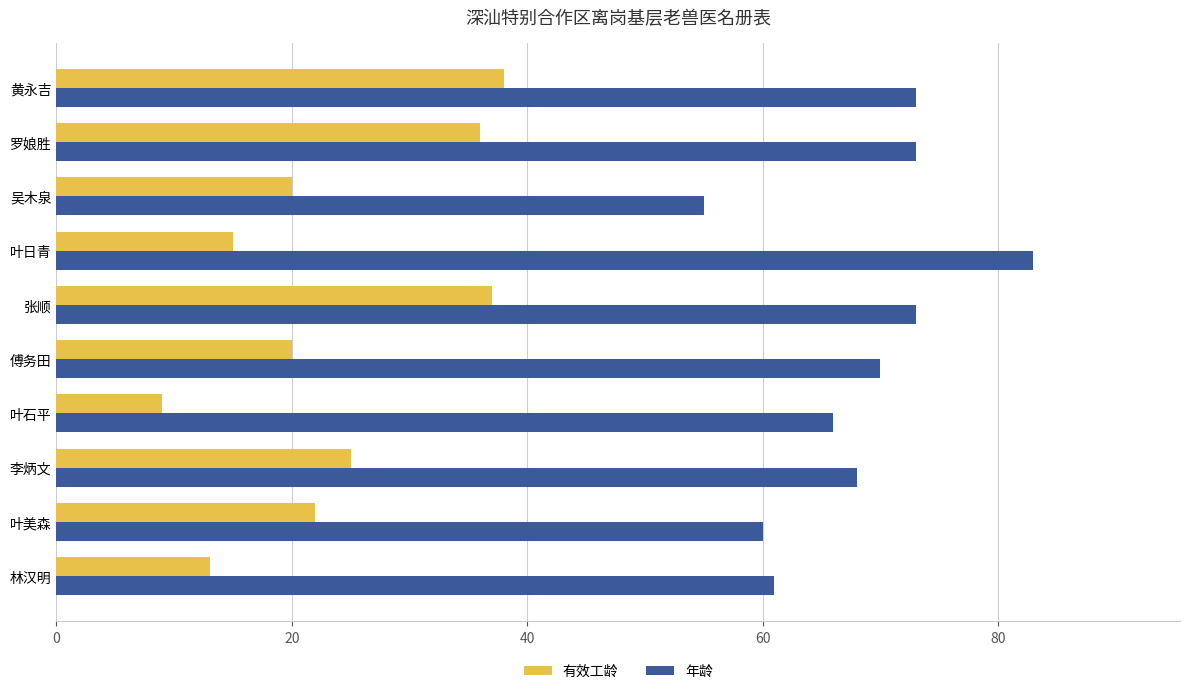

What is the smallest value displayed?

9